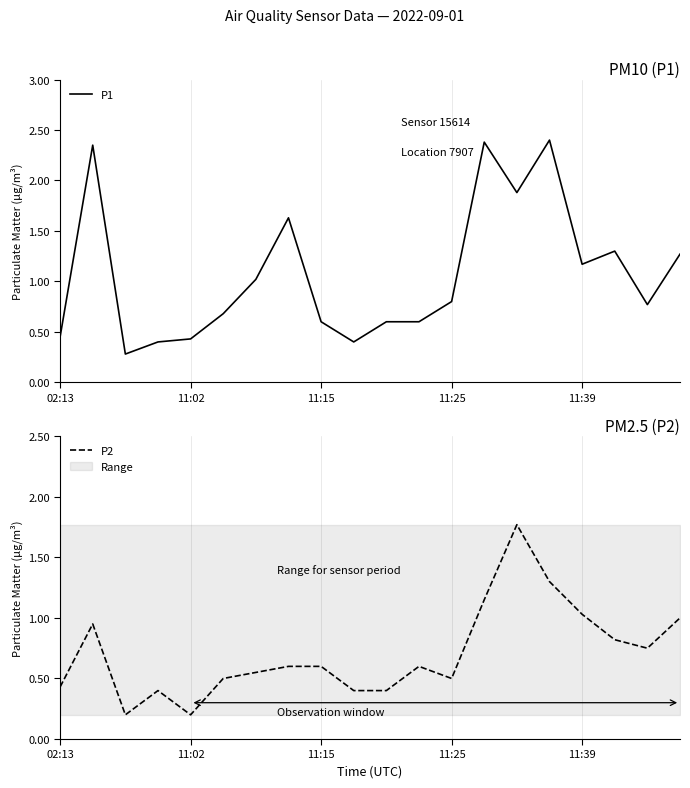

The value of P1 at 11:15 is 0.6. True or false?

True